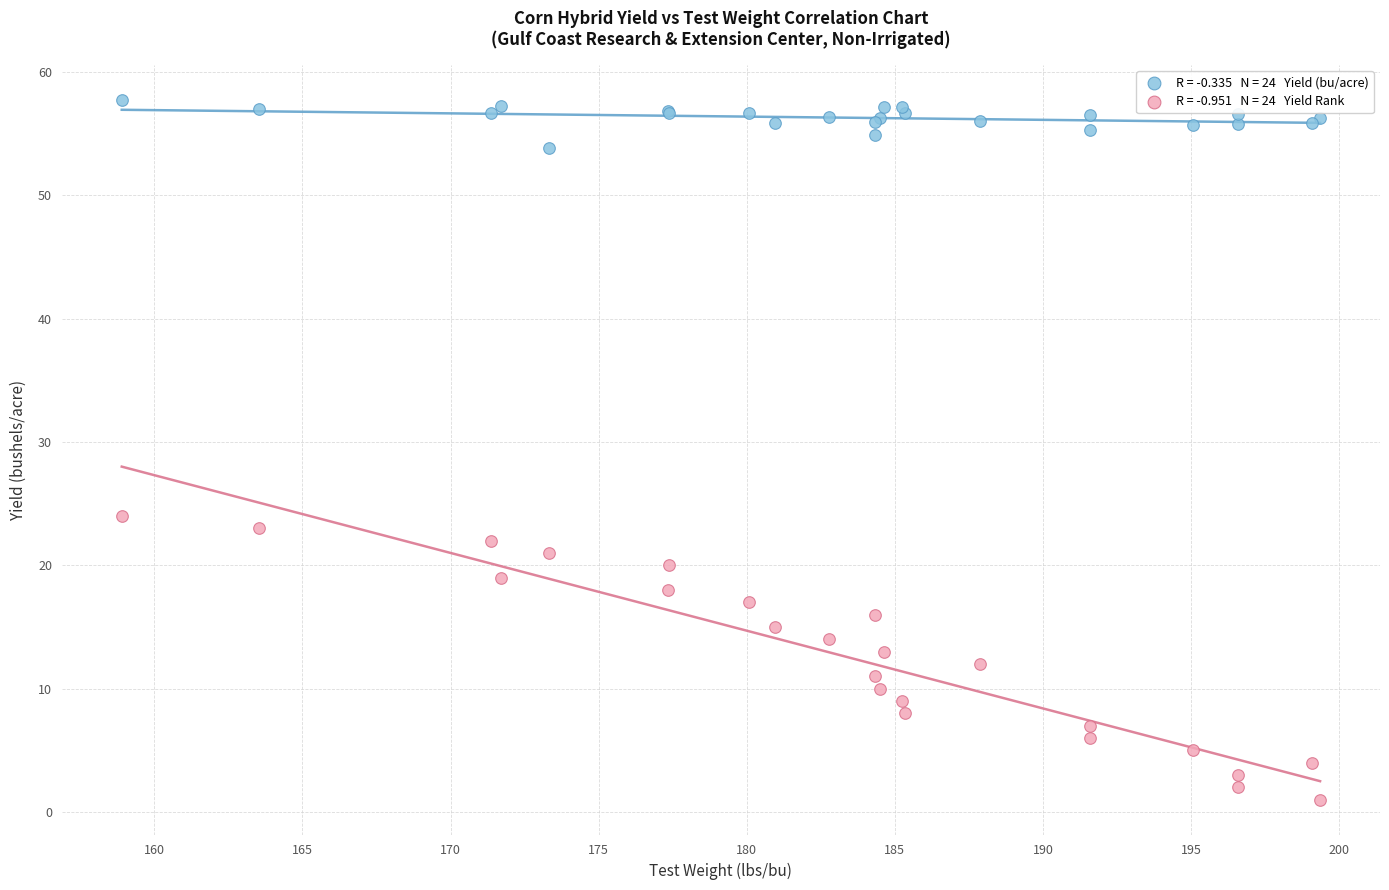

Across all series, what Y value is closest to 29?

24.0